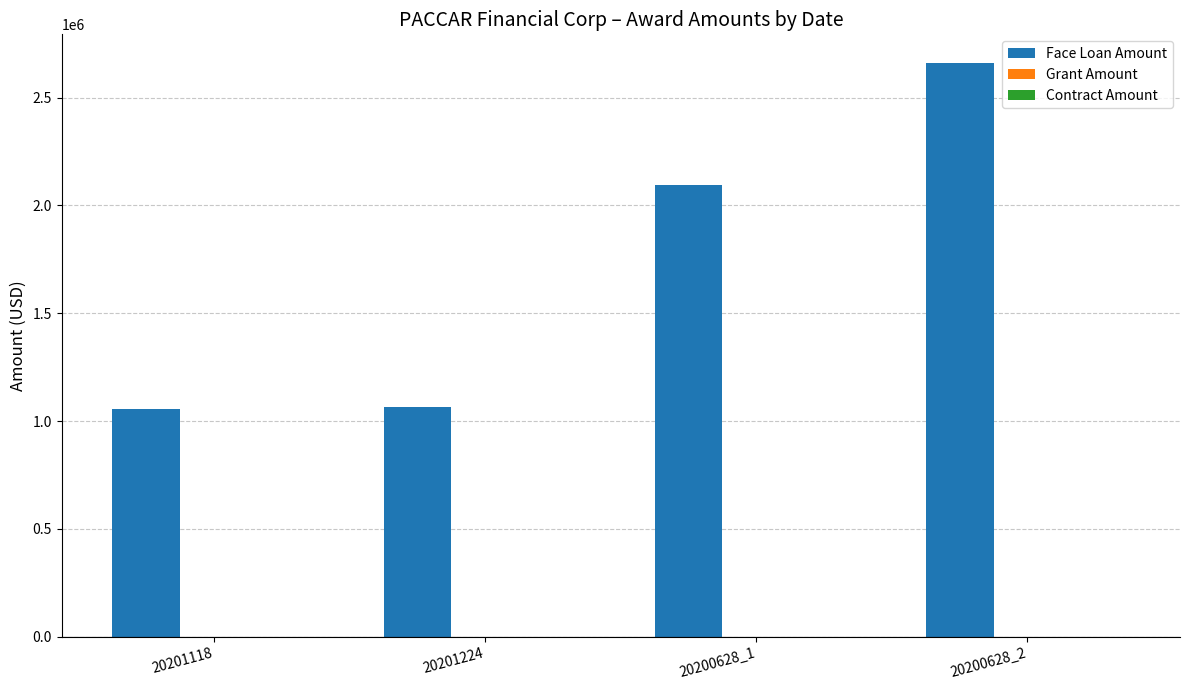

Where is the data nearest to the value 1857500?

20200628_1